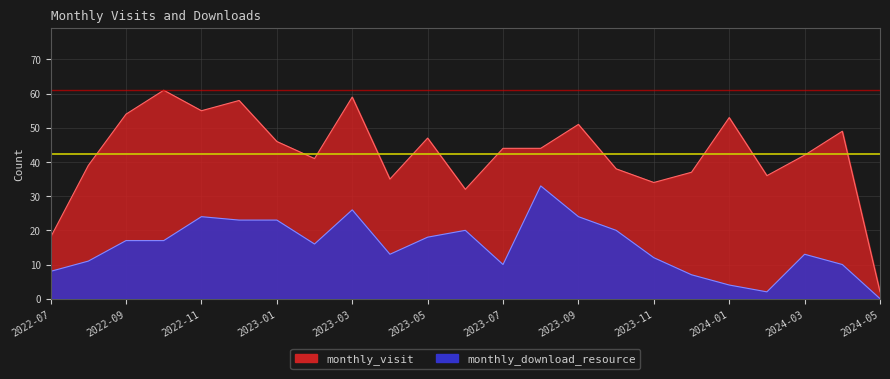

How many data points in monthly_download_resource are less than 16?

11